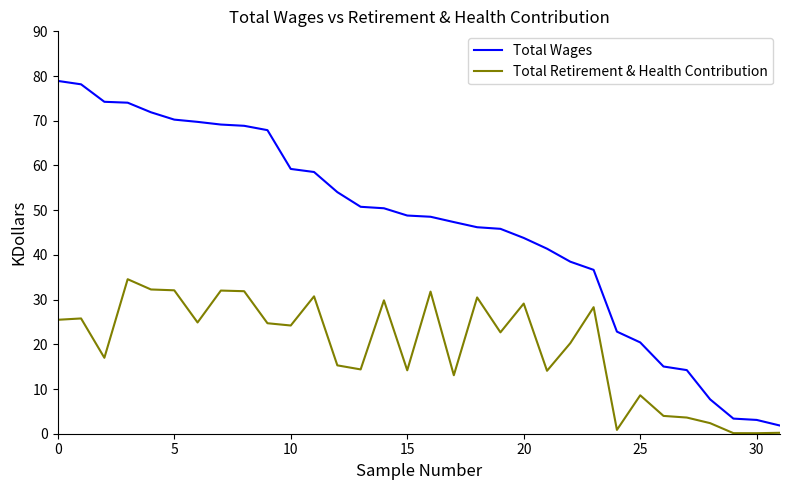

What is the sum of all Total Wages values?

1481.6